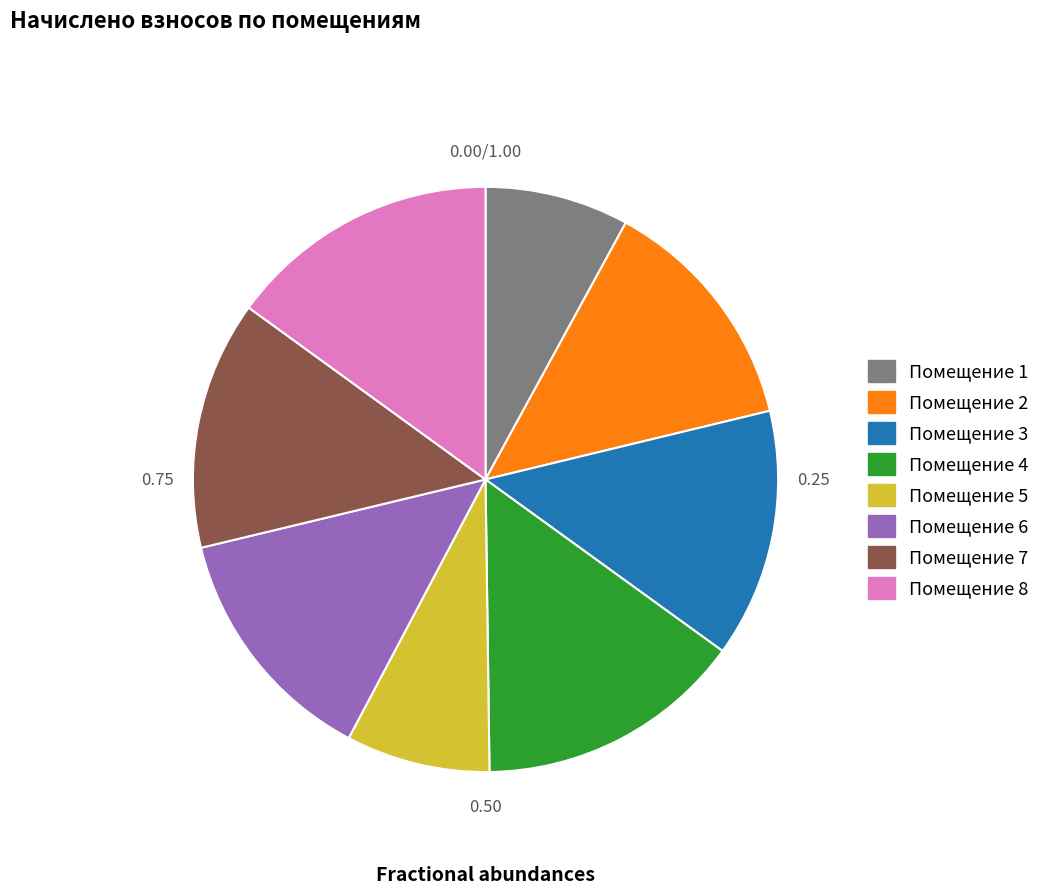

Is there any slice that represents more than half of the pie?

No